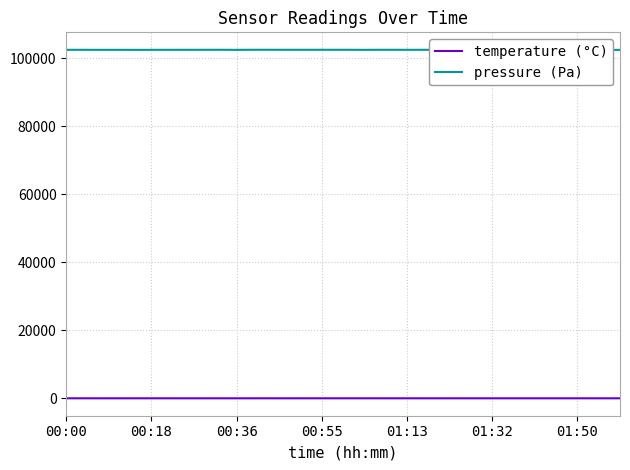

What is the sum of all temperature (°C) values?

-80.2